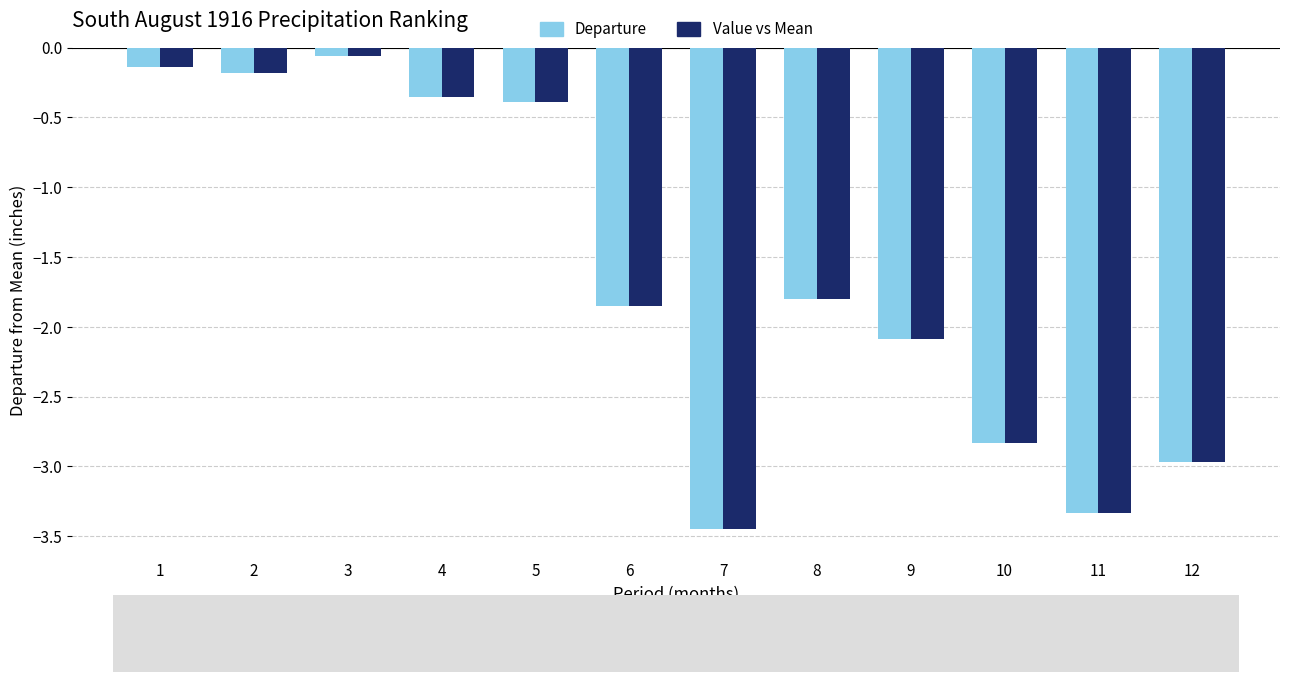

Which label corresponds to the largest value in the chart?

3